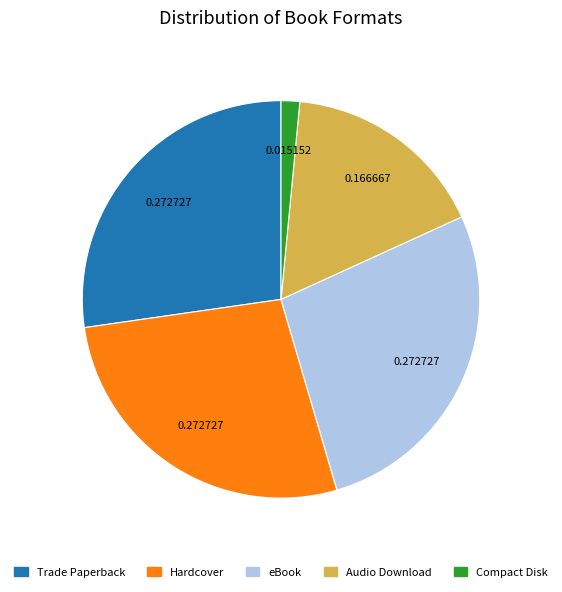

Is there any slice that represents more than half of the pie?

No